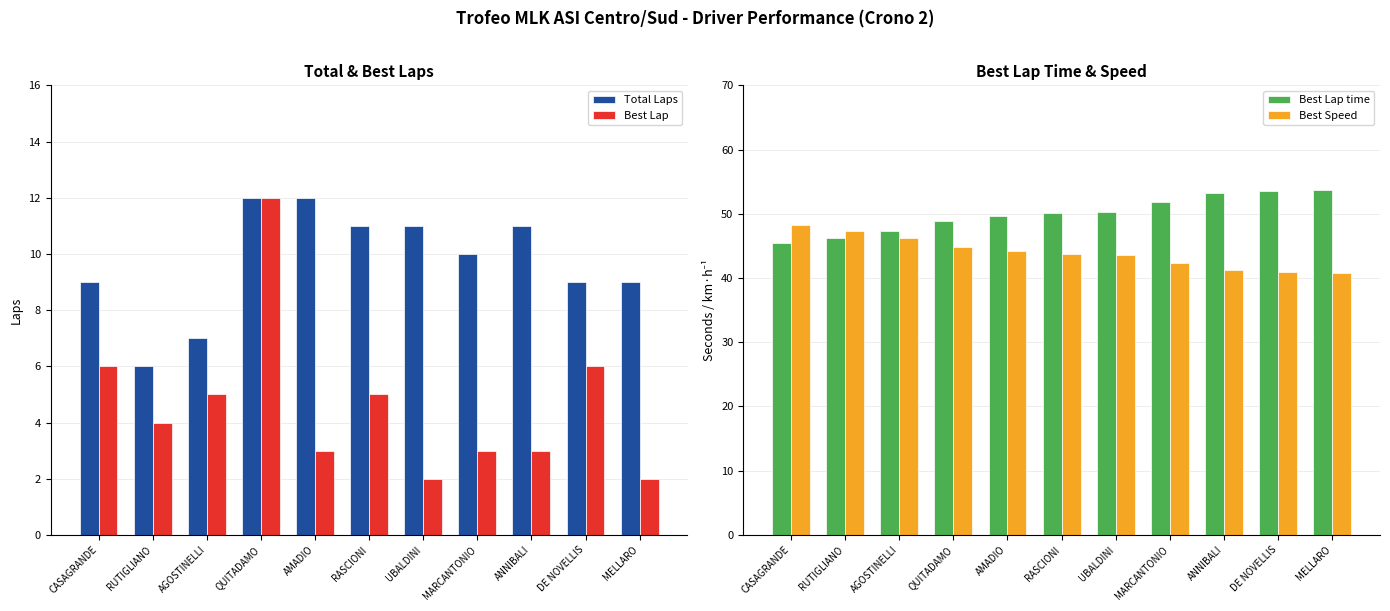

Which series has the widest spread of values?

Best Lap